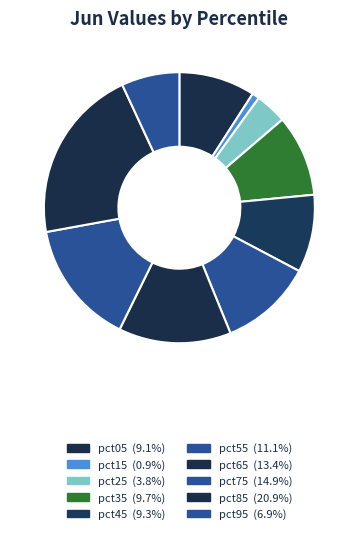

How many segments does this pie chart have?

10